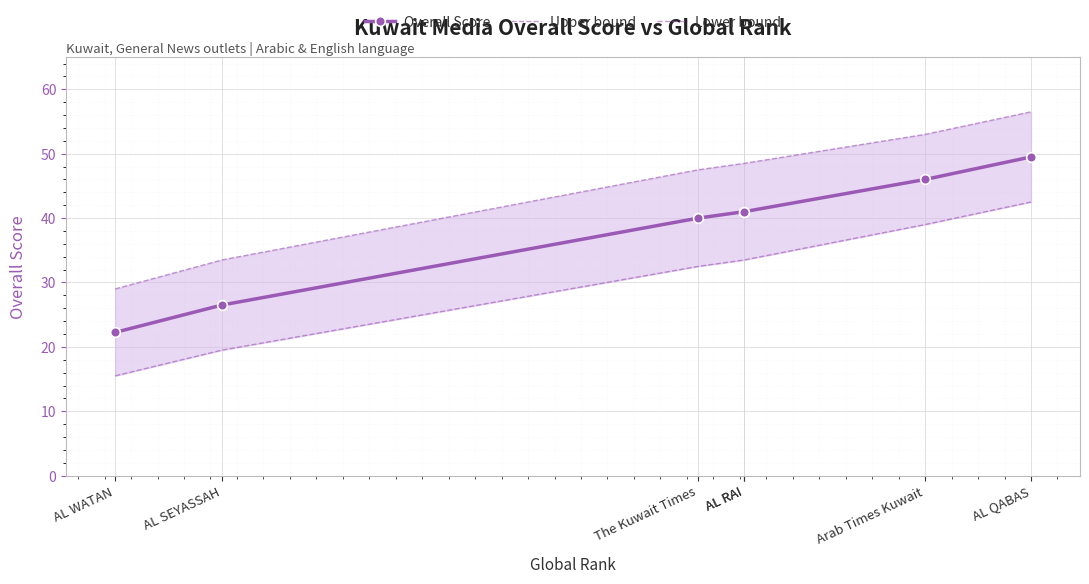

How many series are shown in this chart?

3